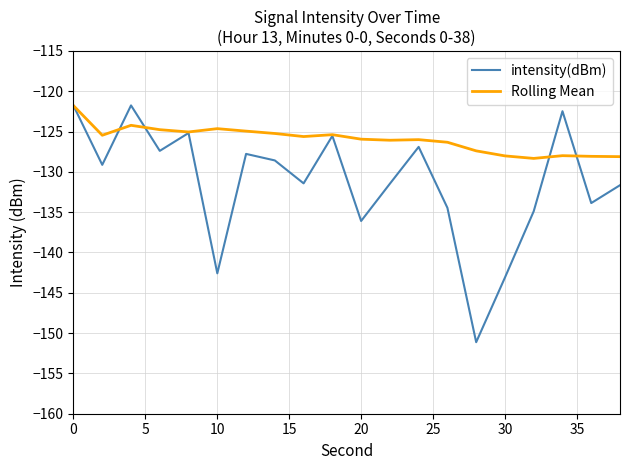

What is the greatest value displayed?

-121.8